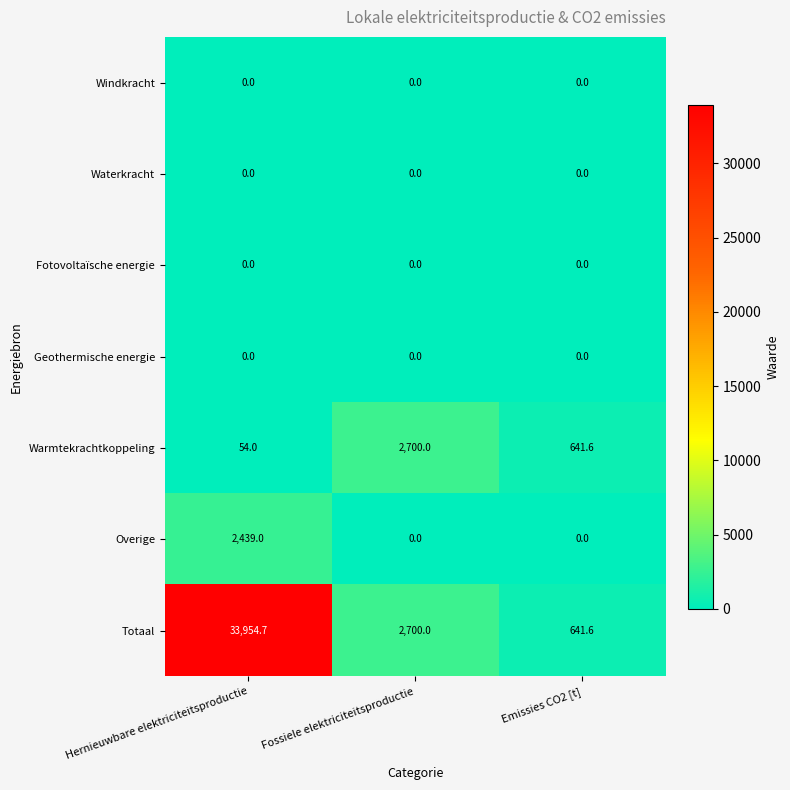

Which series has the largest total across all categories?

Totaal